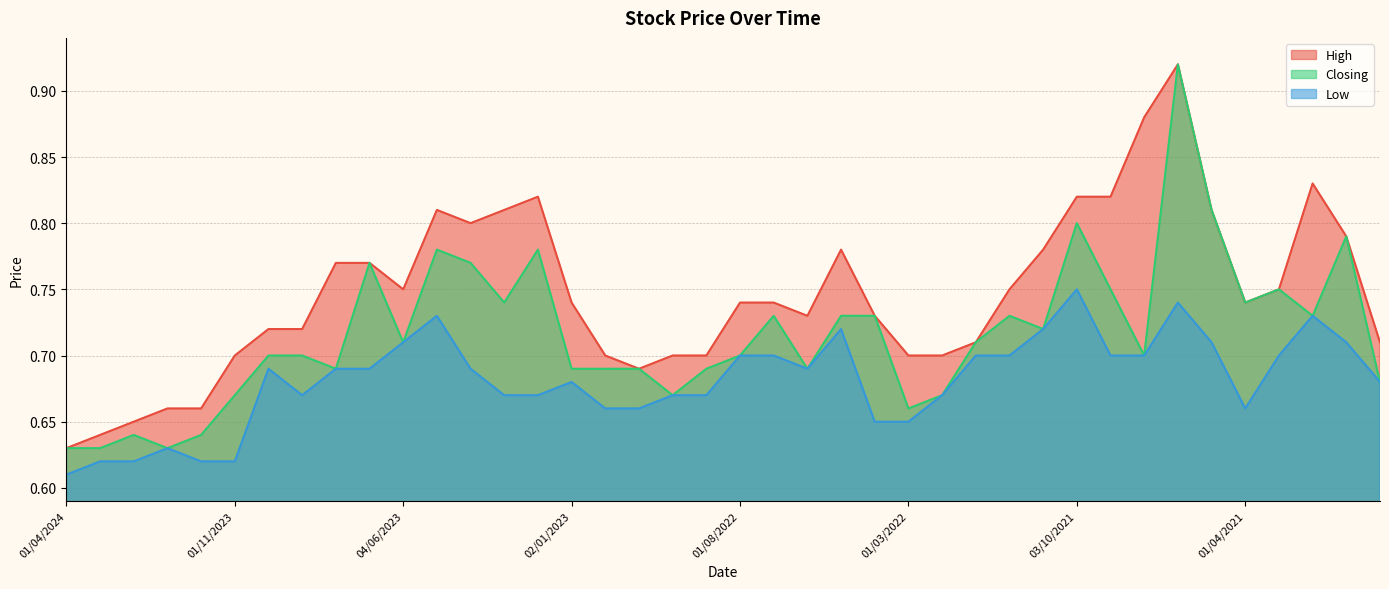

True or false: Closing and High cross at least once.

False